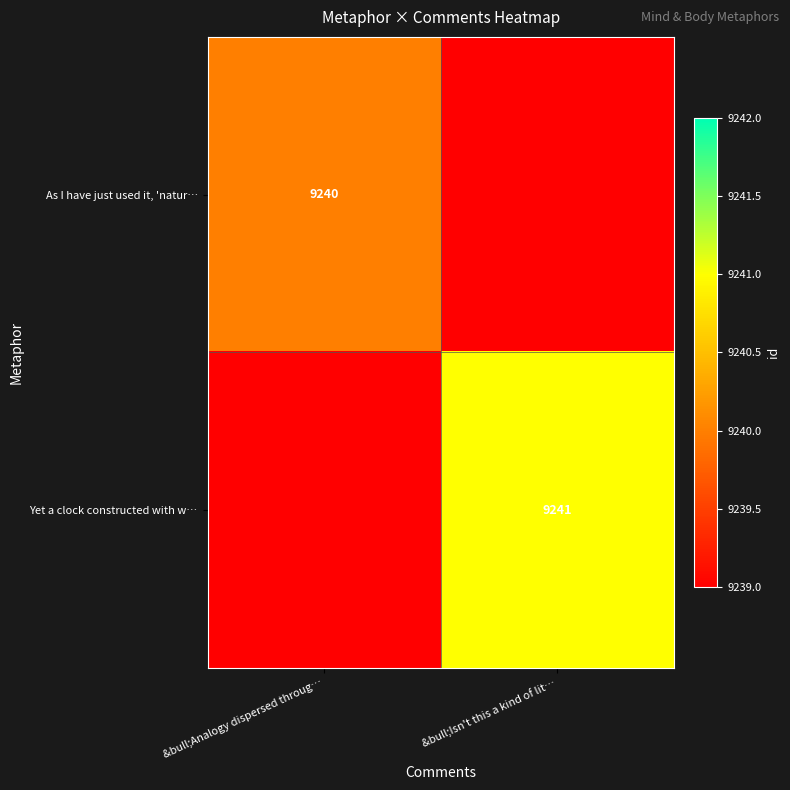

Is it true that Yet a clock constructed with w… equals 13345 at &bull;Isn't this a kind of lit…?

False